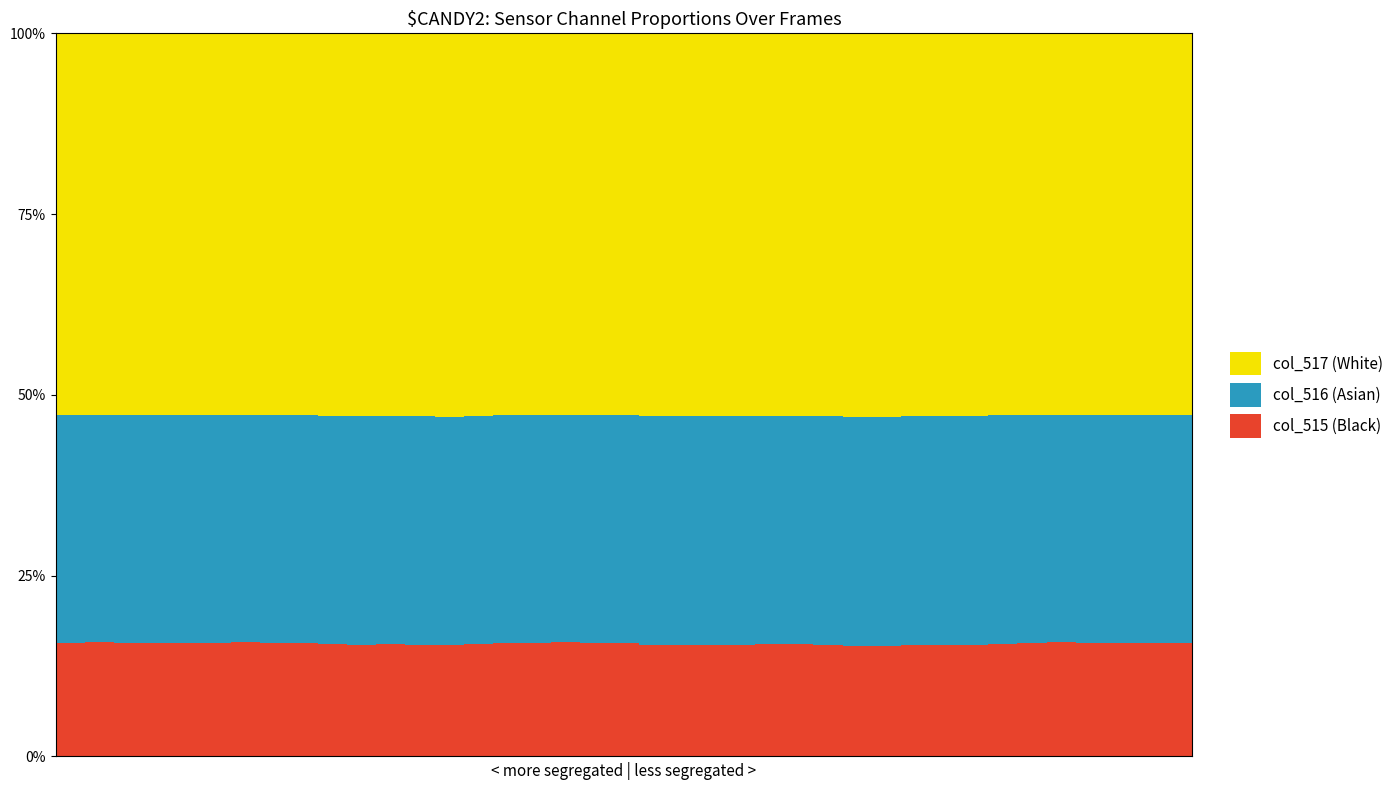

Reading right to left, transcribe all the data shown in this chart.

col_515: 41904=19534	41903=19392	41902=19487	41901=19498	41900=19412	41899=19636	41898=19554	41897=19324	41896=19018	41895=19156	41894=19082	41893=18949	41892=18890	41891=19111	41890=19362	41889=19242	41888=19116	41887=19016	41886=19134	41885=19059	41884=19437	41883=19450	41882=19634	41881=19576	41880=19478	41879=19316	41878=18986	41877=19170	41876=19190	41875=19138	41874=19359	41873=19513	41872=19512	41871=19597	41870=19537	41869=19522	41868=19481	41867=19493	41866=19586	41865=19490
col_516: 41904=39130	41903=39151	41902=39188	41901=39199	41900=39292	41899=39067	41898=39100	41897=39273	41896=39229	41895=39136	41894=39145	41893=39160	41892=39135	41891=39037	41890=39093	41889=39131	41888=39191	41887=39142	41886=39069	41885=39155	41884=39128	41883=39165	41882=39120	41881=39163	41880=39167	41879=39140	41878=39132	41877=39163	41876=39095	41875=39135	41874=39095	41873=39108	41872=39133	41871=39089	41870=39133	41869=39183	41868=39207	41867=39133	41866=39136	41865=39108
col_517: 41904=65535	41903=65535	41902=65535	41901=65535	41900=65535	41899=65535	41898=65535	41897=65535	41896=65535	41895=65535	41894=65535	41893=65535	41892=65535	41891=65535	41890=65535	41889=65535	41888=65535	41887=65535	41886=65535	41885=65535	41884=65535	41883=65535	41882=65535	41881=65535	41880=65535	41879=65535	41878=65535	41877=65535	41876=65535	41875=65535	41874=65535	41873=65535	41872=65535	41871=65535	41870=65535	41869=65535	41868=65535	41867=65535	41866=65535	41865=65535